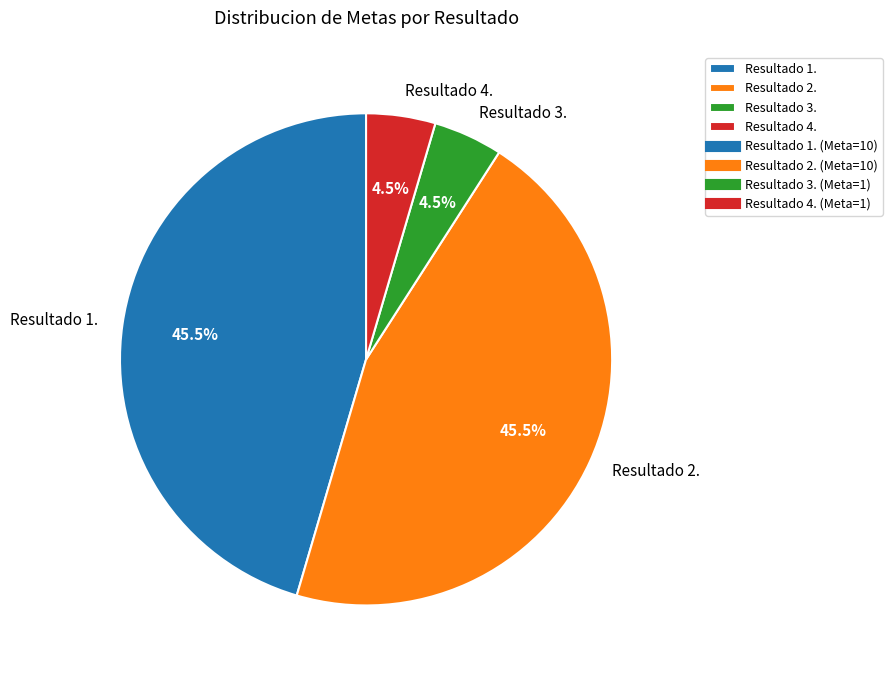

How many segments does this pie chart have?

4